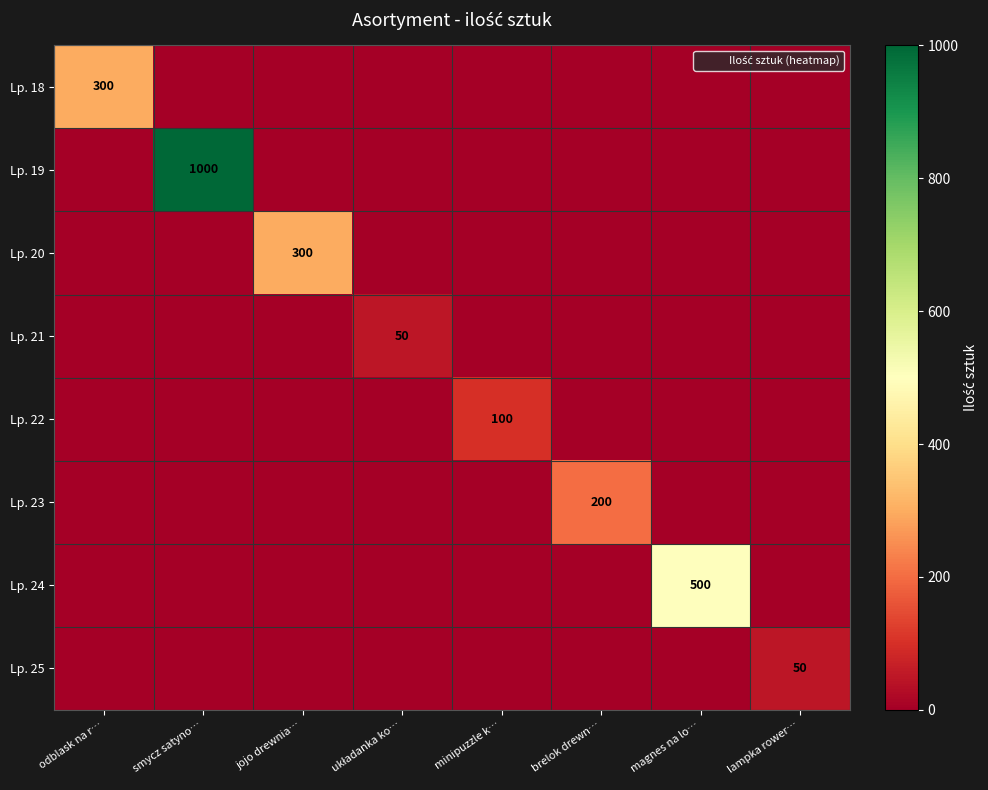

True or false: Lp. 19 has a value of 1741 at smycz satyno….

False